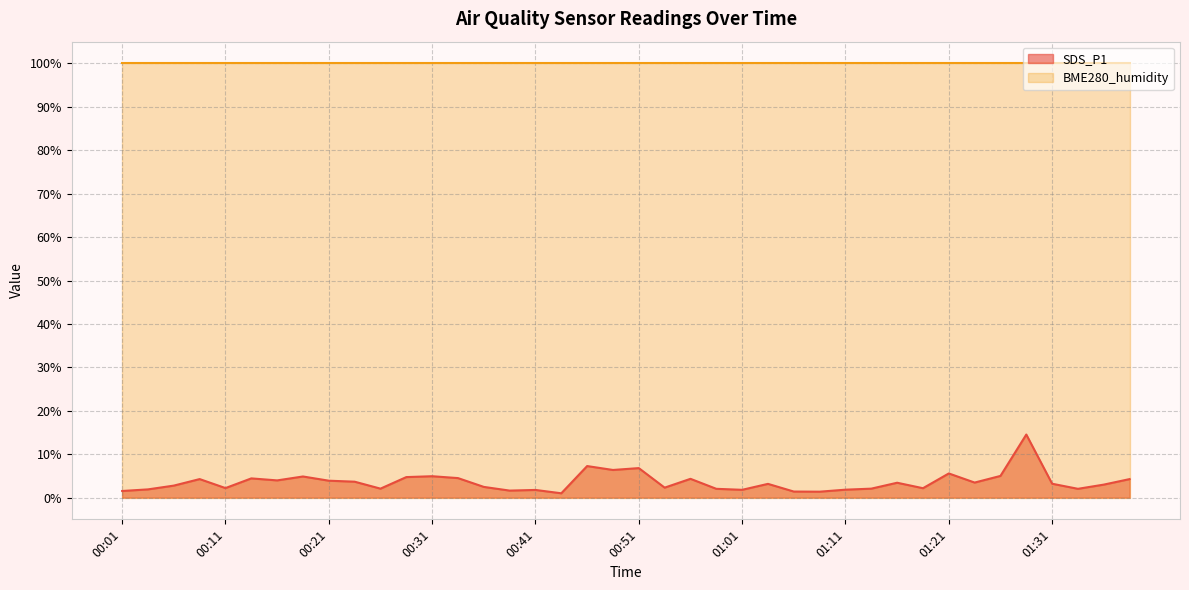

The value at 01:08 is 0.3. True or false?

False